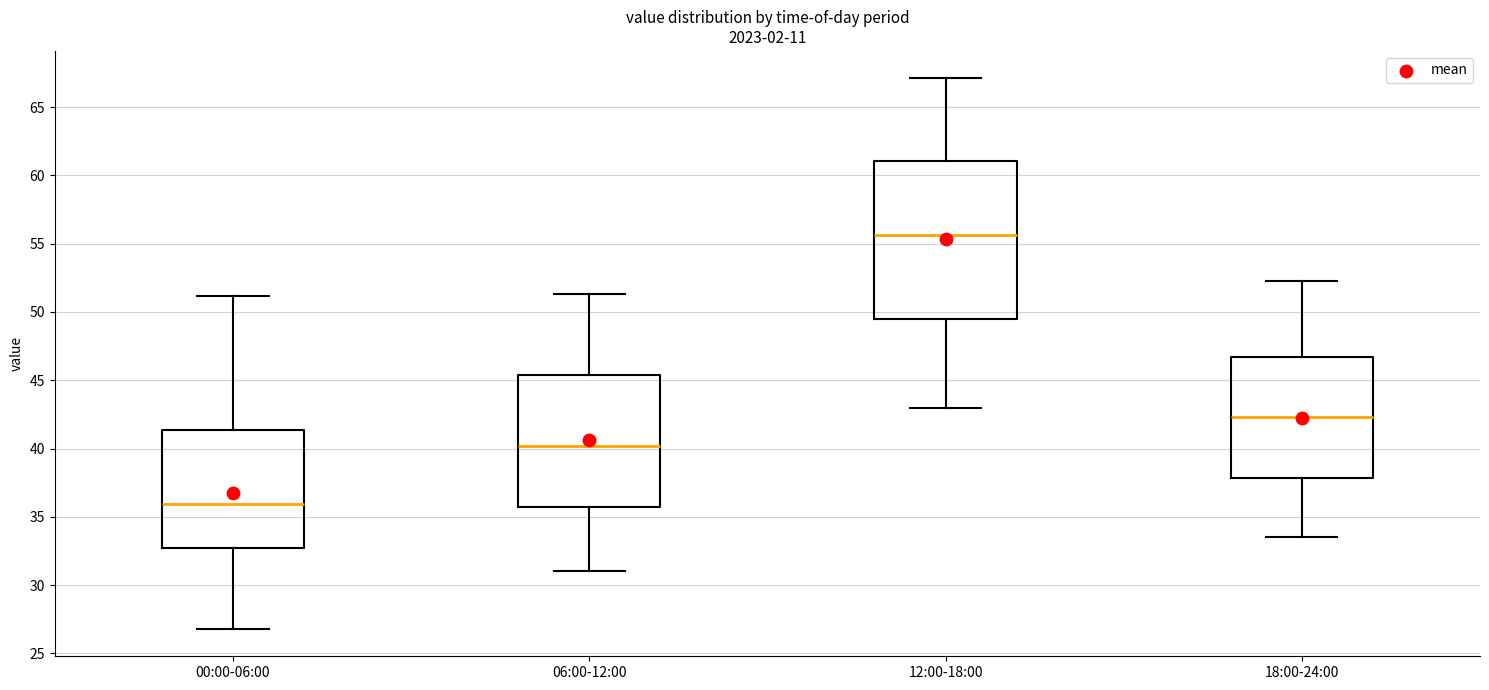

Where does the lower whisker of the box for 00:00-06:00 end on the y-axis? The values are not printed on the chart, so give them approximately, as read against the axis.

27.0